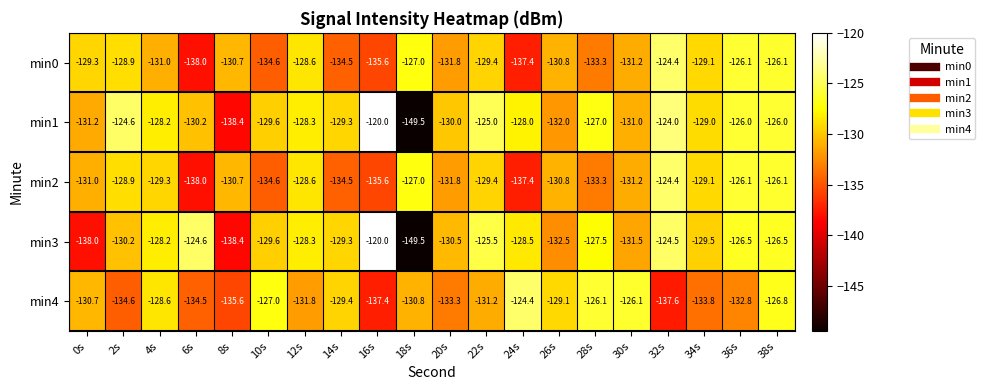

Which label corresponds to the largest value in the chart?

16s